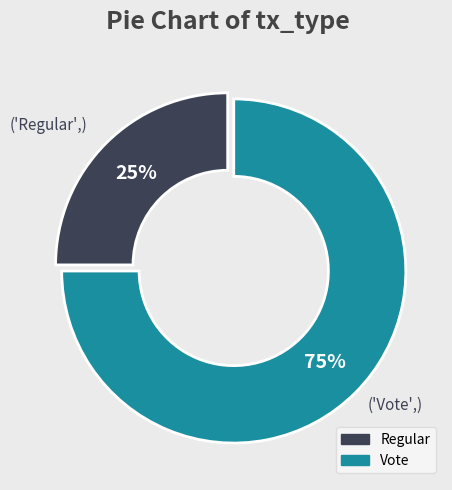

To the nearest percent, what is the average slice percentage?

50%